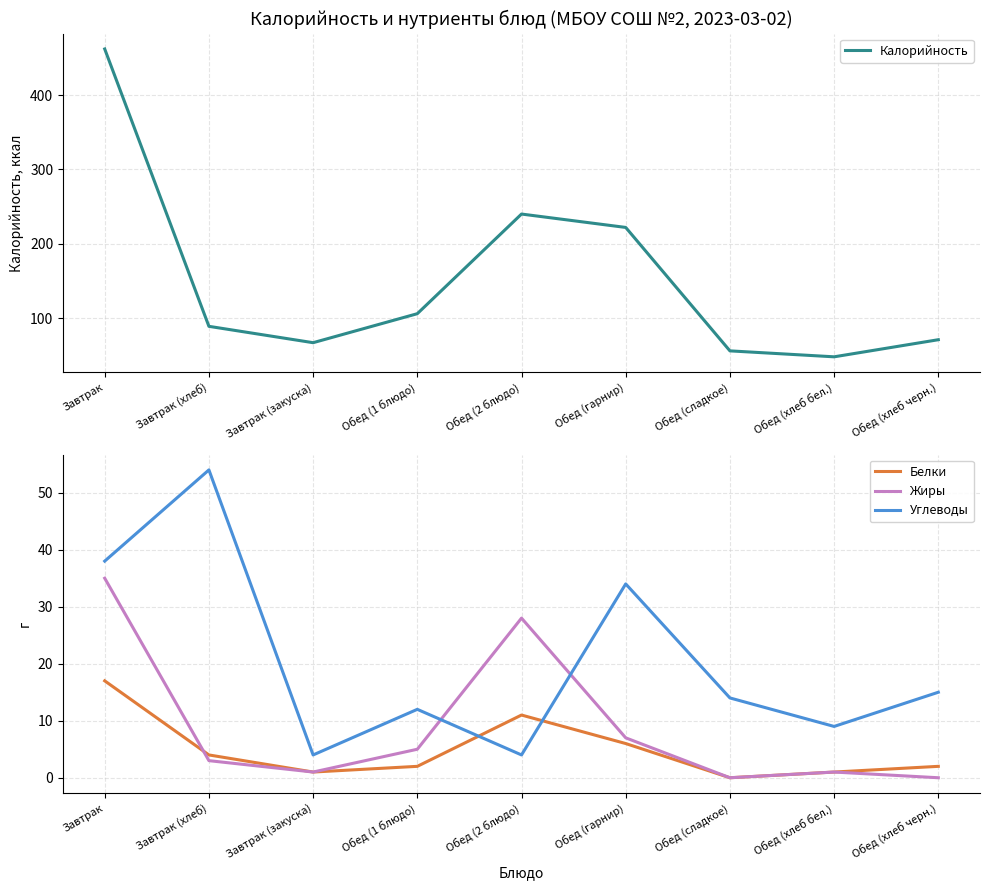

What is the highest value of the Жиры series?

35